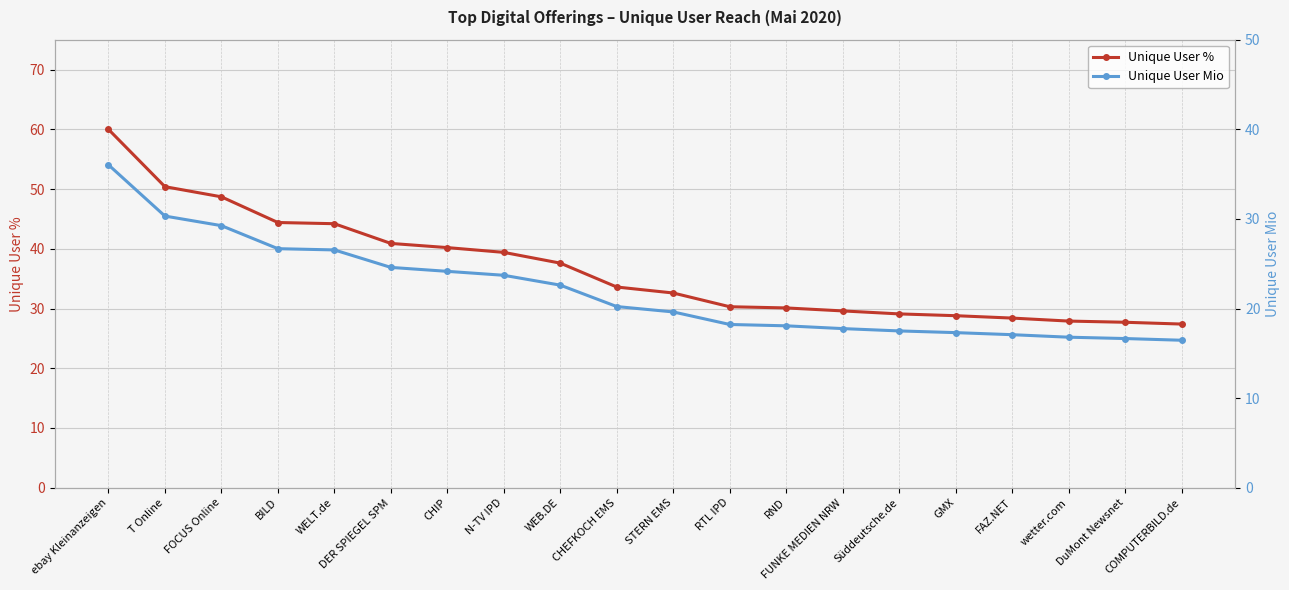

Rank the series by their maximum value, from highest to lowest.

Unique User %, Unique User Mio